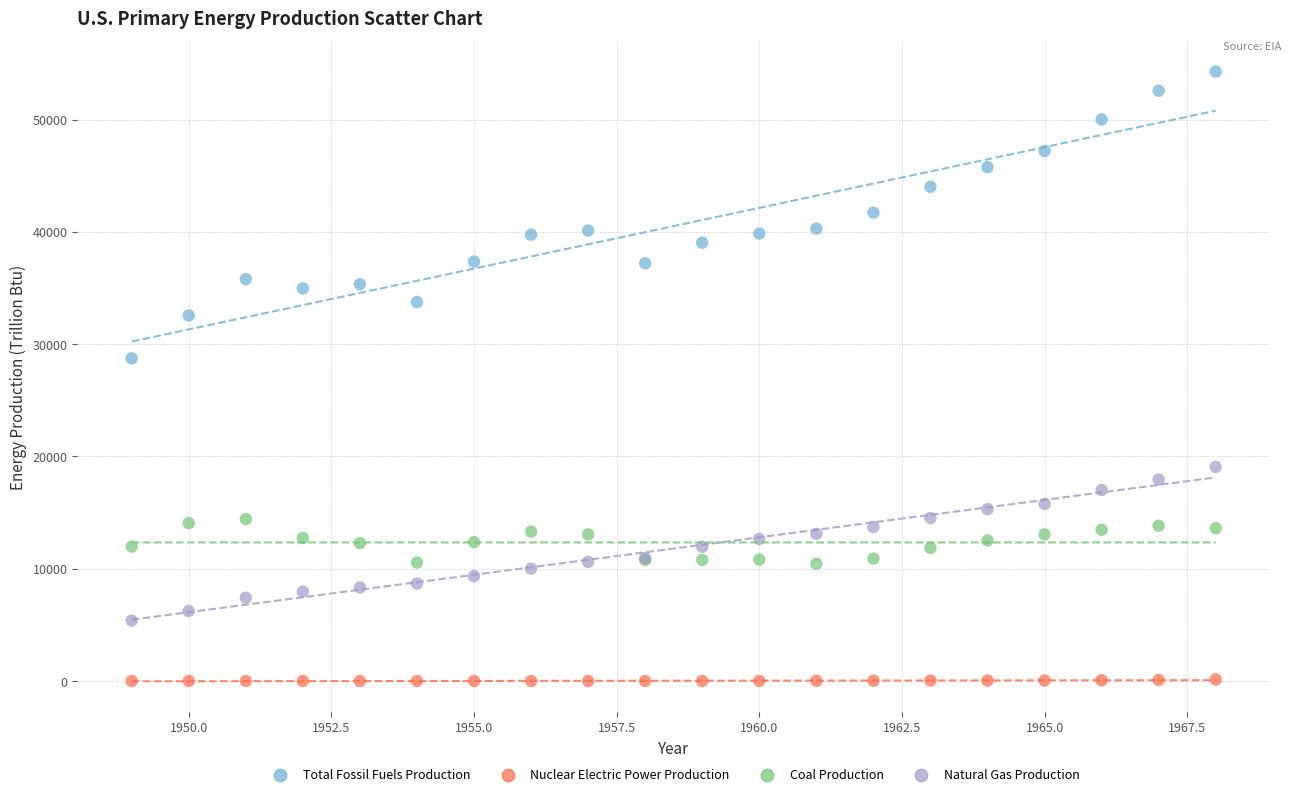

Across all series, what Y value is closest to 27137?

28740.5